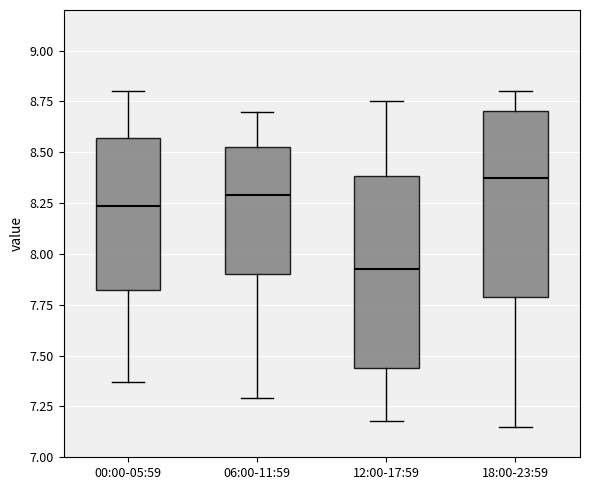

Reading left to right, read every box against the y-axis: the position of its median line, the range the box covers, and the ends of its whiskers. The values are not printed on the chart, so give them approximately, as read against the axis.

00:00-05:59: median 8.25, box 7.85 to 8.55, whiskers 7.35 to 8.80
06:00-11:59: median 8.30, box 7.90 to 8.55, whiskers 7.30 to 8.70
12:00-17:59: median 7.95, box 7.45 to 8.40, whiskers 7.20 to 8.75
18:00-23:59: median 8.40, box 7.80 to 8.70, whiskers 7.15 to 8.80